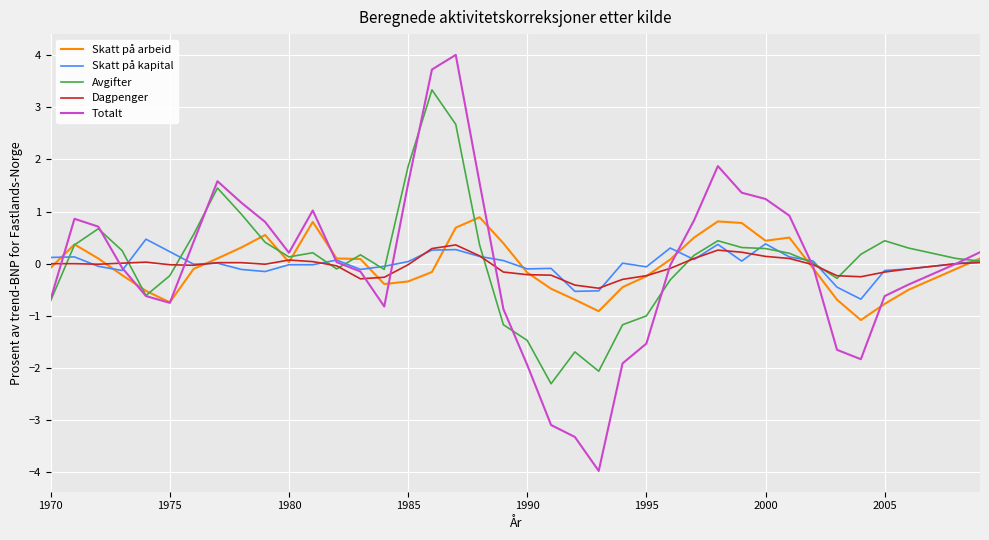

Which series has the largest range (max minus min)?

Totalt